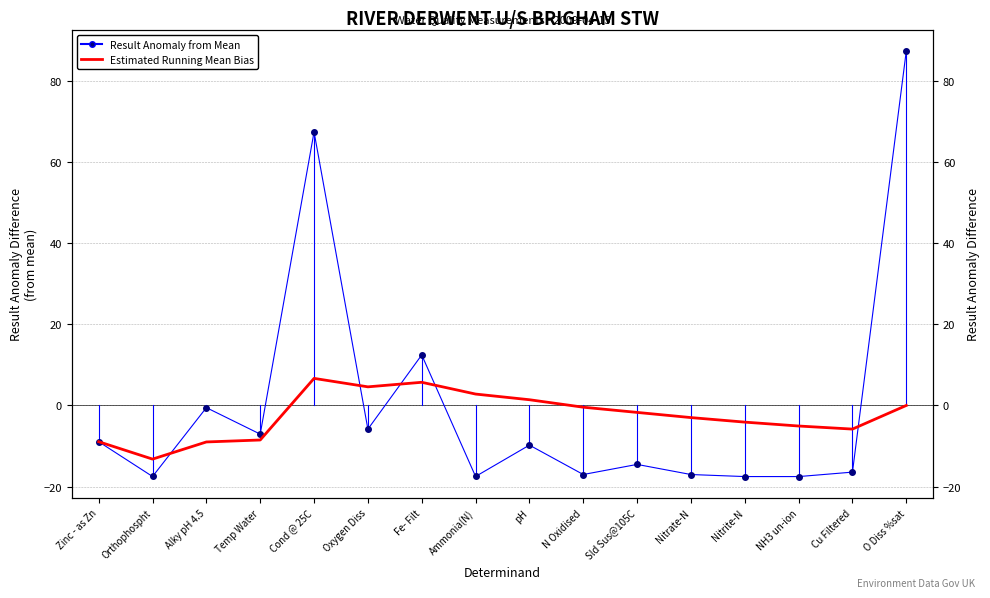

How many intersections are there between Result Anomaly from Mean and Estimated Running Mean Bias?

5